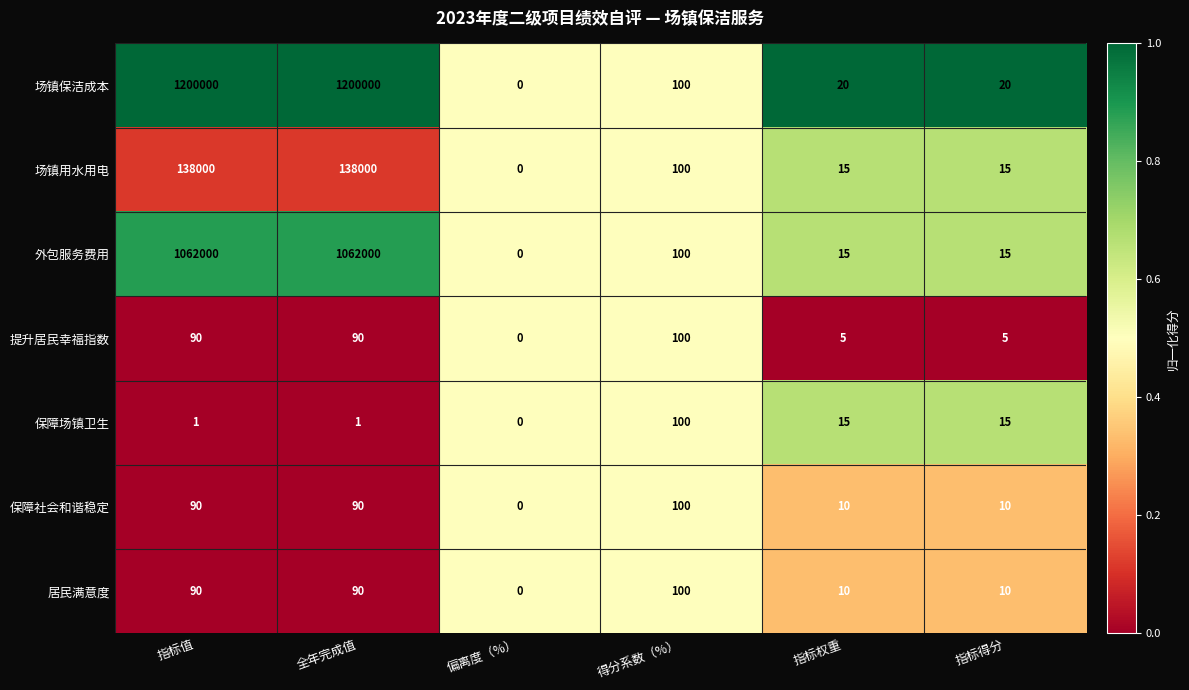

Is it true that 保障社会和谐稳定 equals 45 at 全年完成值?

False